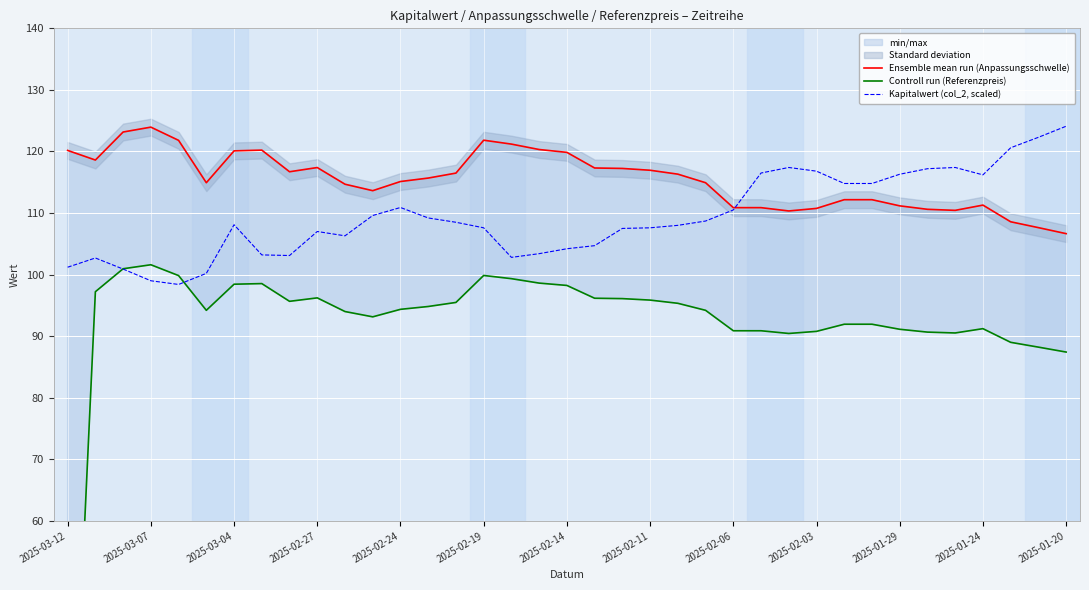

What is the minimum value for Ensemble mean run (Anpassungsschwelle)?

106.7